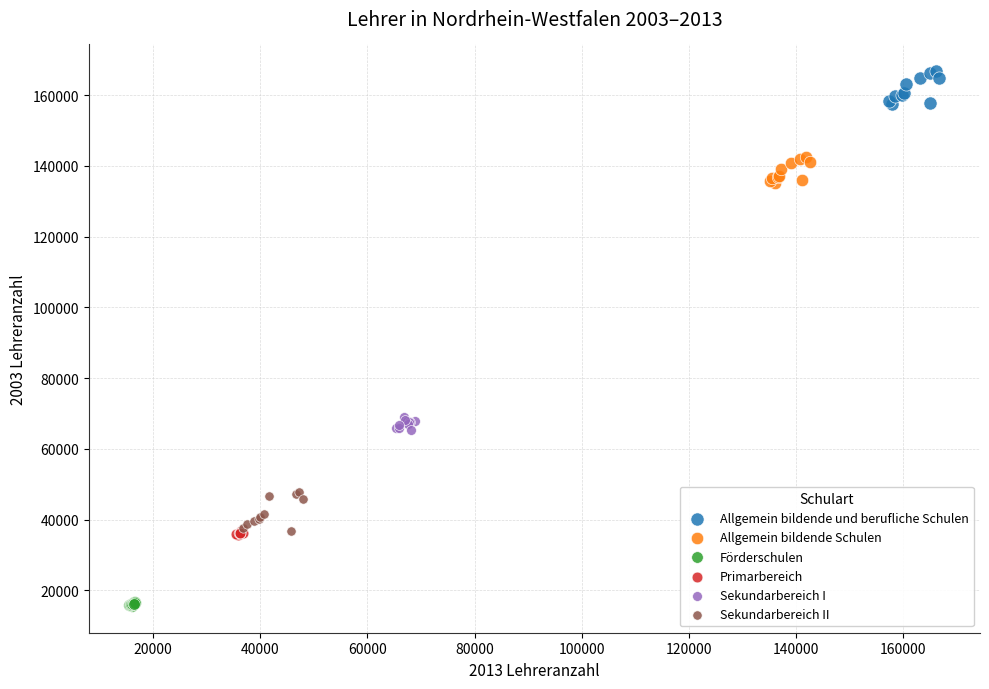

Which series has the largest Y range (max minus min)?

Sekundarbereich II